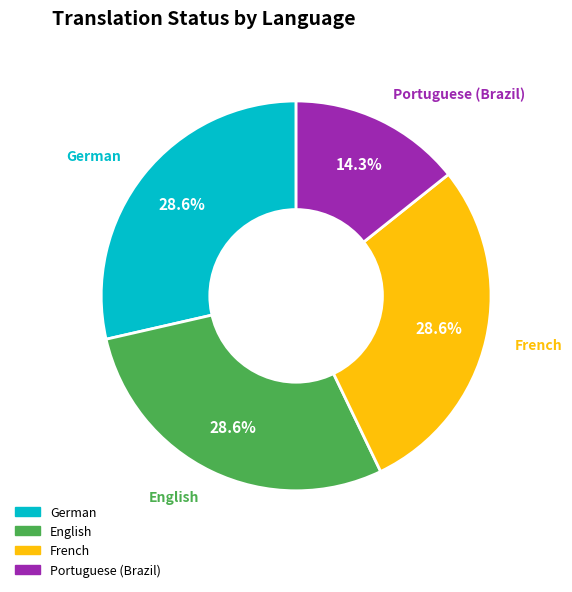

Is there any slice that represents more than half of the pie?

No